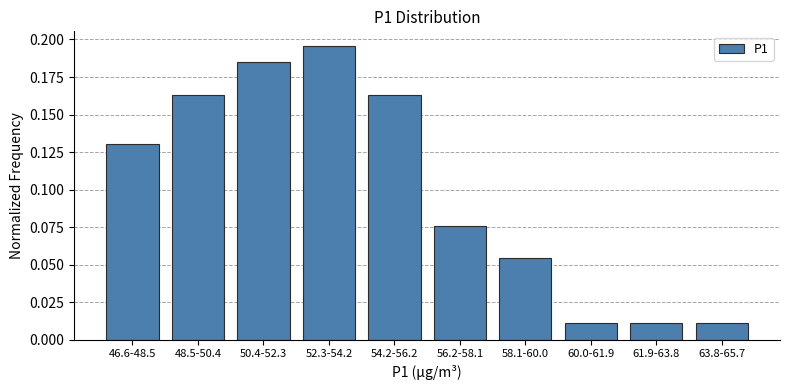

Which category has the highest value across all series?

52.3-54.2